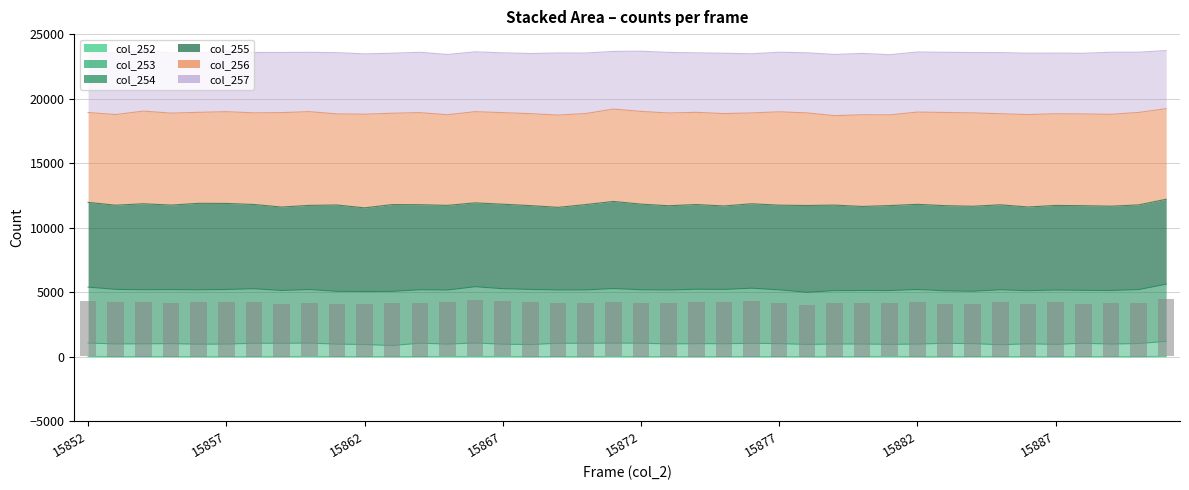

What is the difference between the maximum and second lowest values?

376